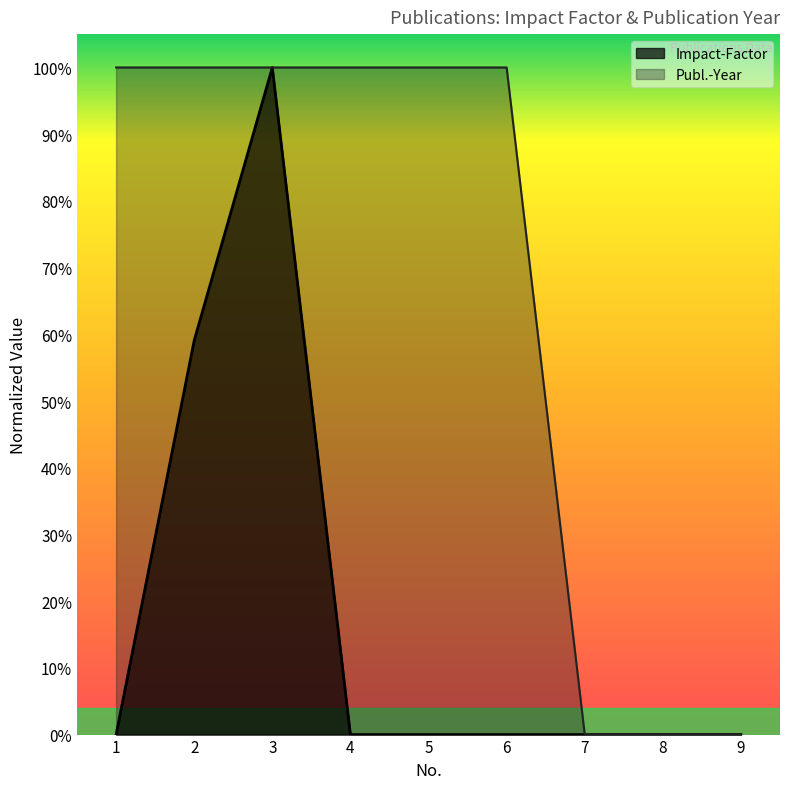

What are all the series names shown in the legend?

Impact-Factor, Publ.-Year